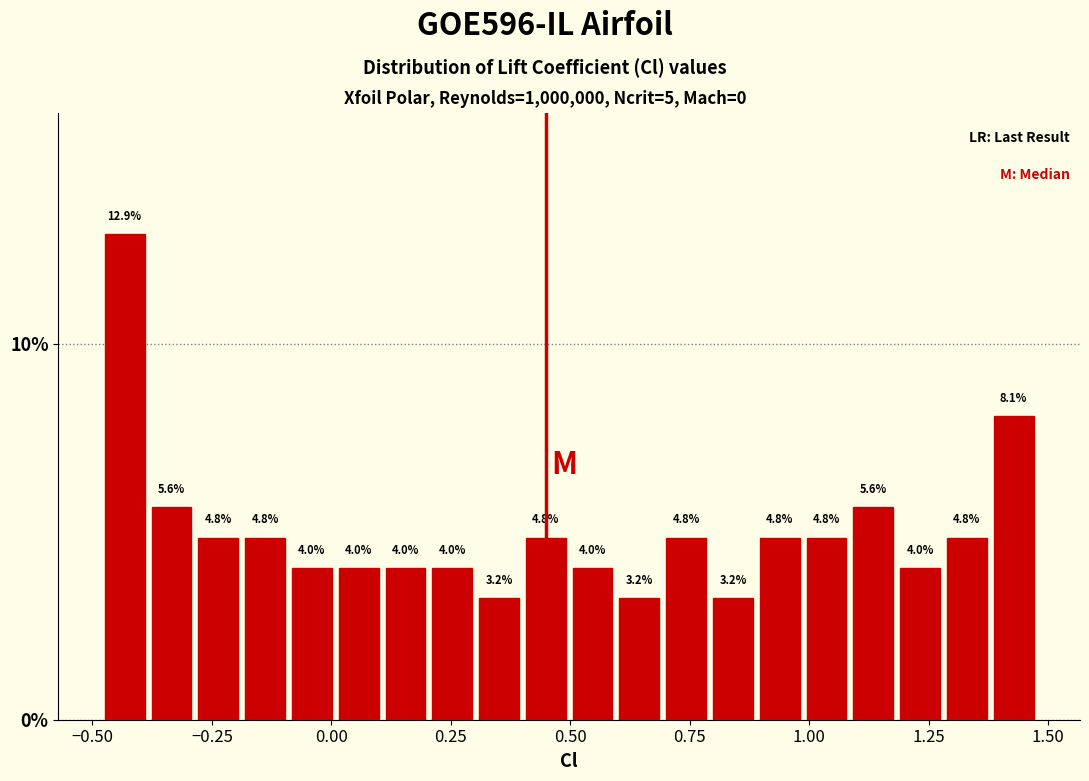

Read against the x-axis, roughly where is the centre of the tallest bar?

-0.45